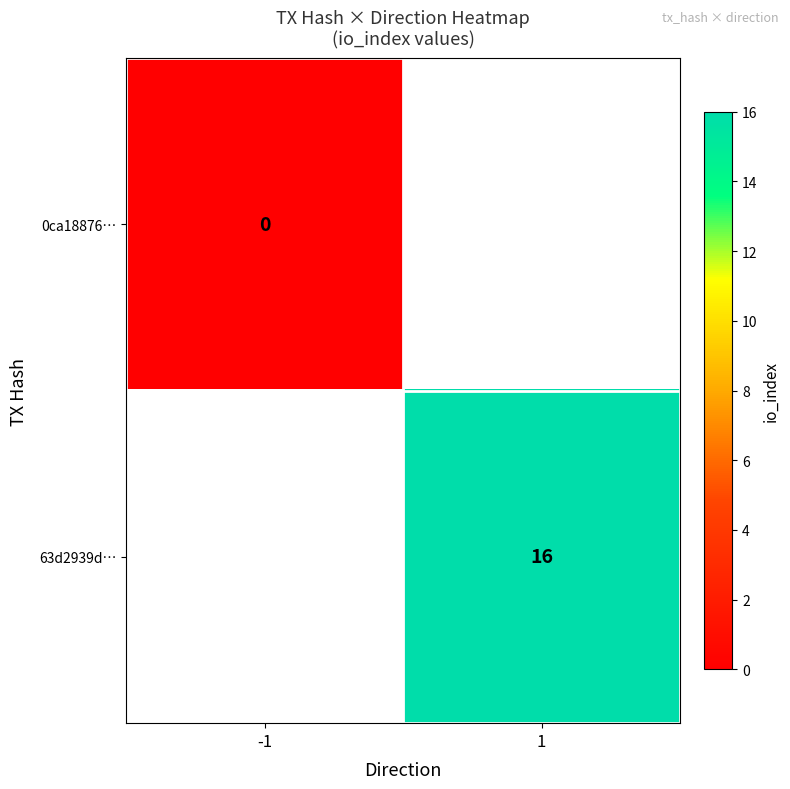

The value of 63d2939d… at 1 is 16. True or false?

True